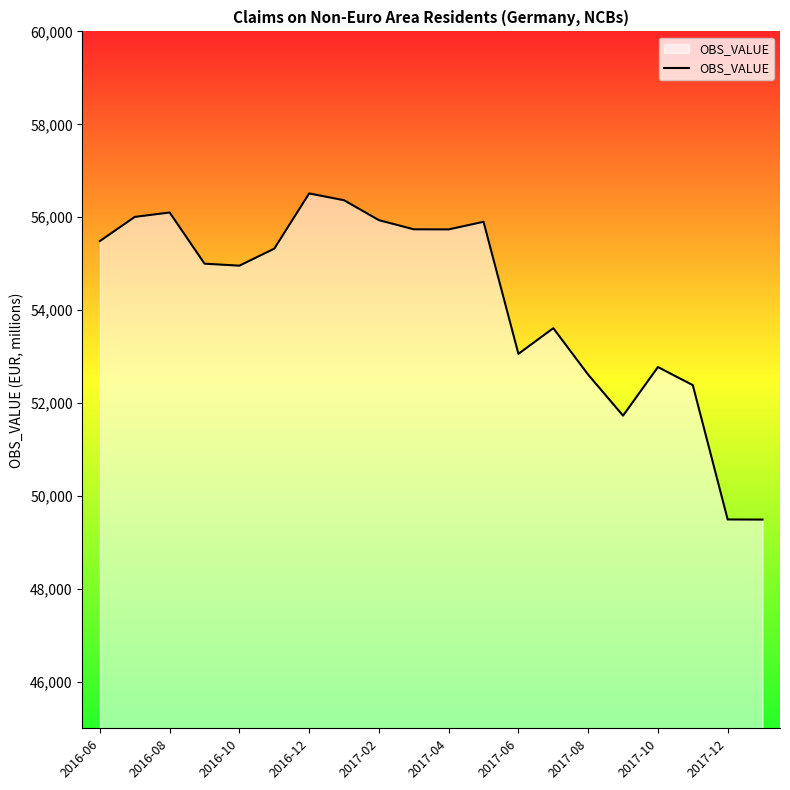

What is the smallest value displayed?

49492.4